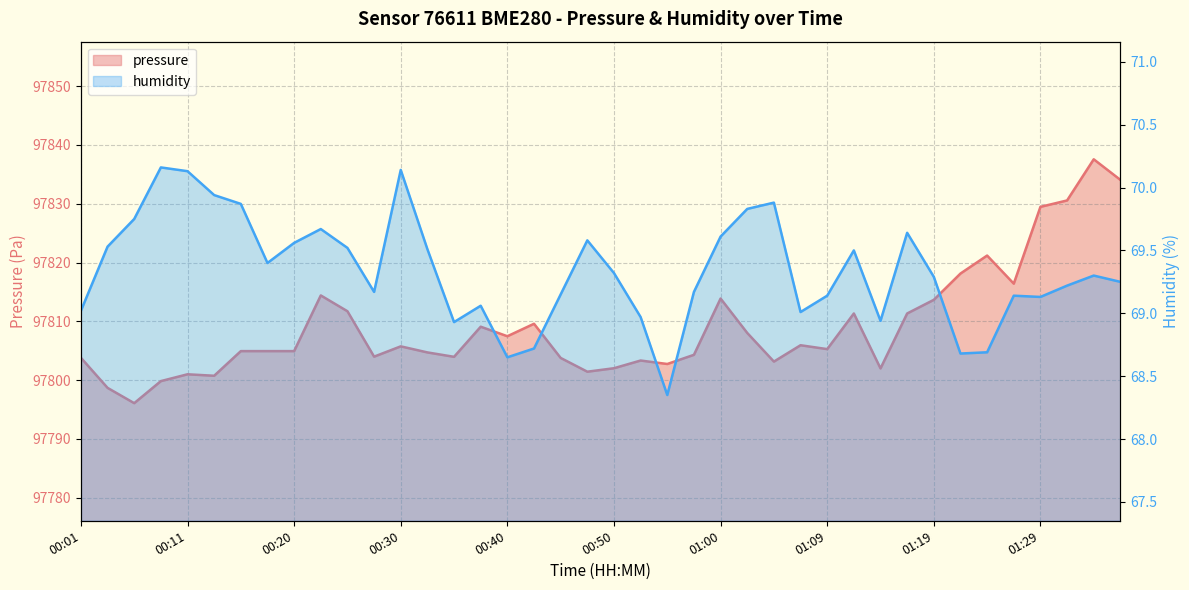

At which label does pressure first exceed 97805?

00:23